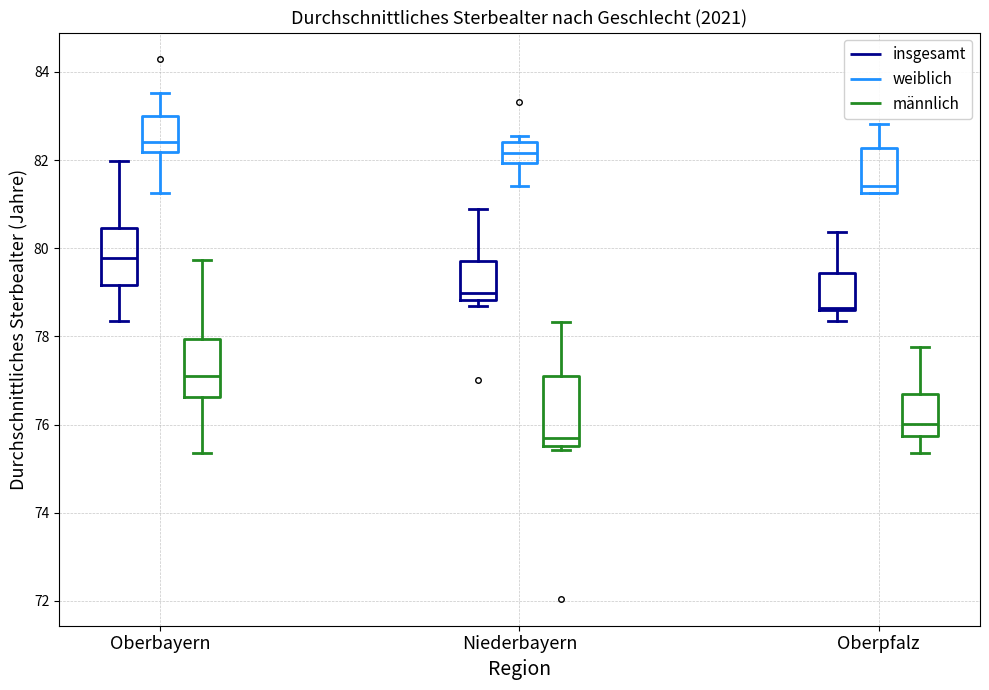

Where is the upper edge of the box for Oberbayern (weiblich) on the y-axis? The values are not printed on the chart, so give them approximately, as read against the axis.

83.0